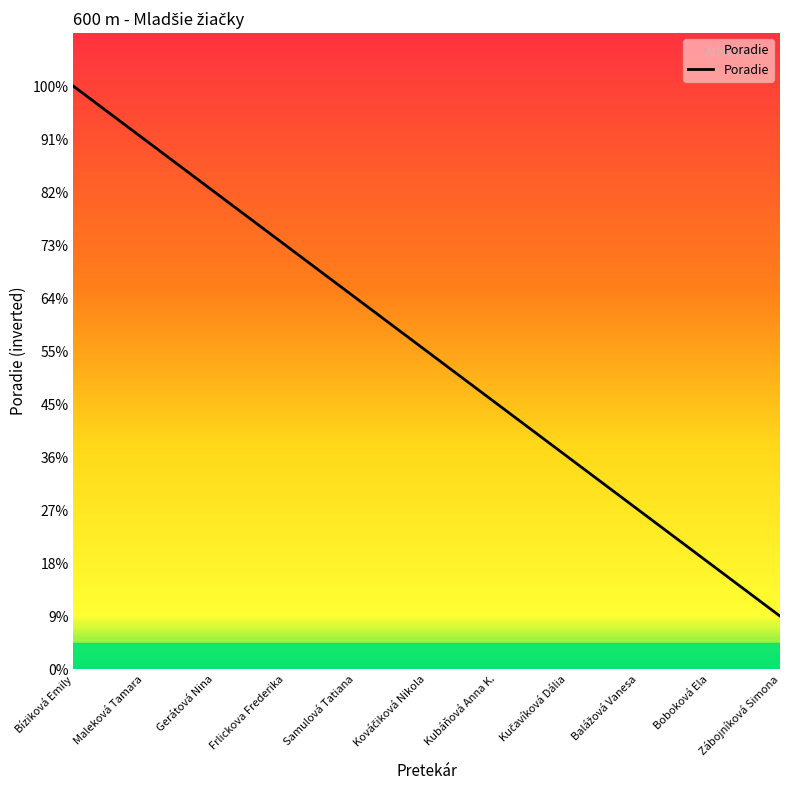

Reading right to left, what are all the values shown in this chart?

Zábojníková Simona=1	Boboková Ela=2	Balážová Vanesa=3	Kučavíková Dália=4	Kubáňová Anna K.=5	Kováčiková Nikola=6	Samulová Tatiana=7	Frlickova Frederika=8	Gerátová Nina=9	Maleková Tamara=10	Bíziková Emily=11